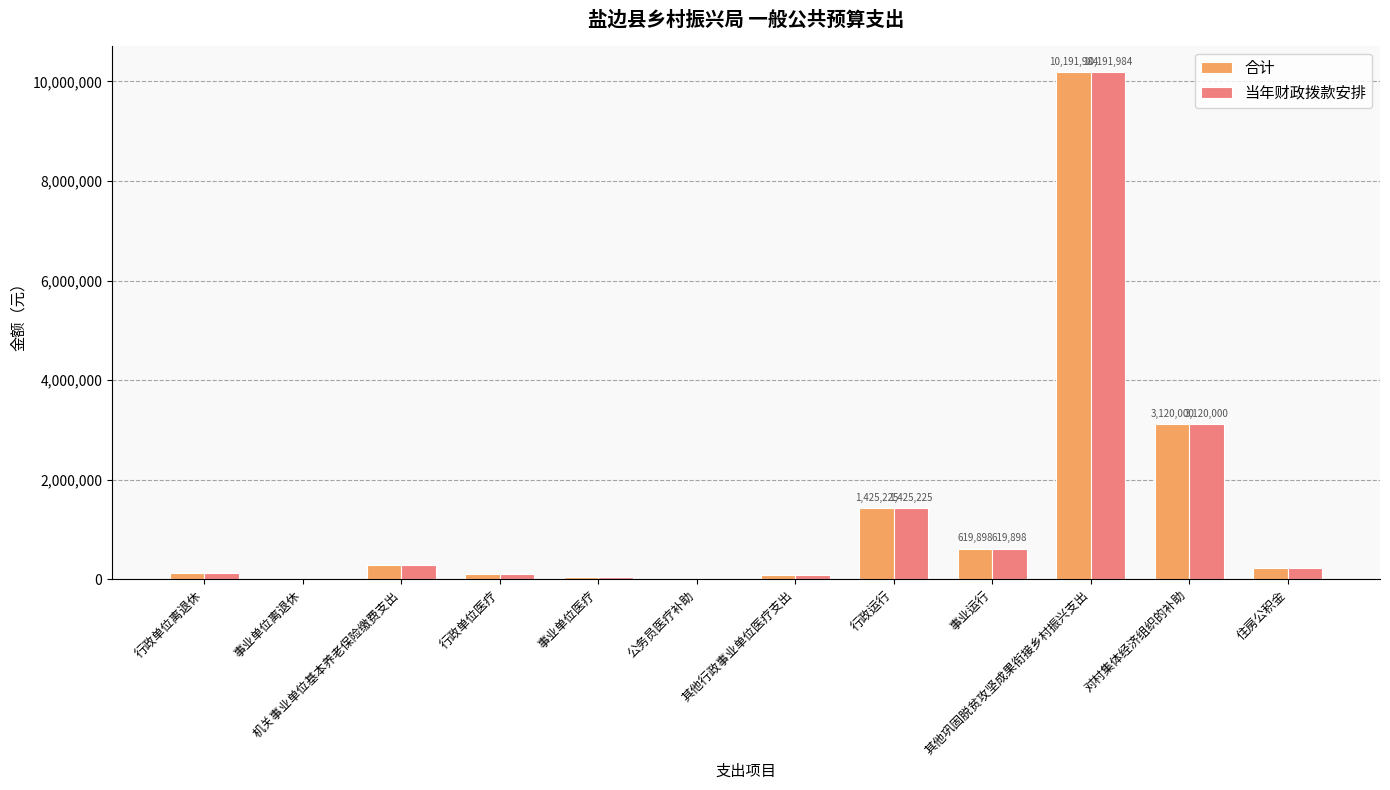

Is the value of 合计 at 机关事业单位基本养老保险缴费支出 greater than the value of 当年财政拨款安排 at 公务员医疗补助?

Yes